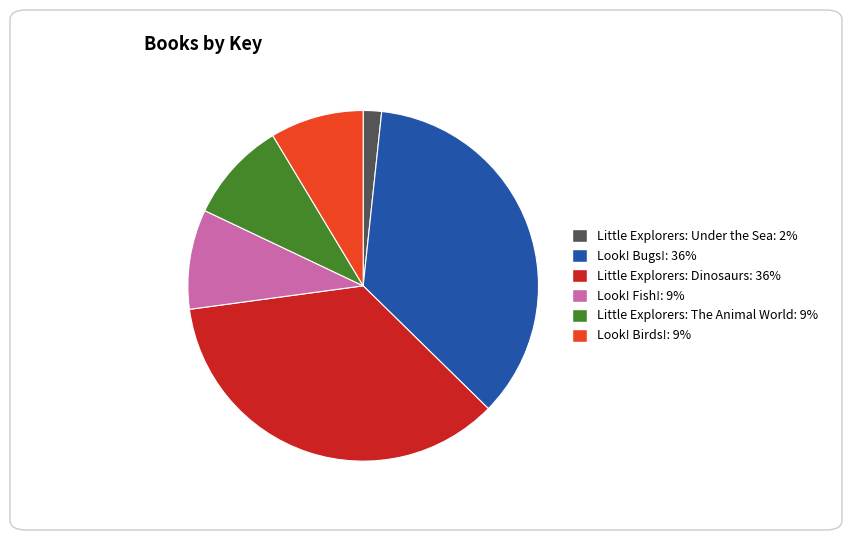

Is it true that Look! Birds! is 1% of the pie?

False